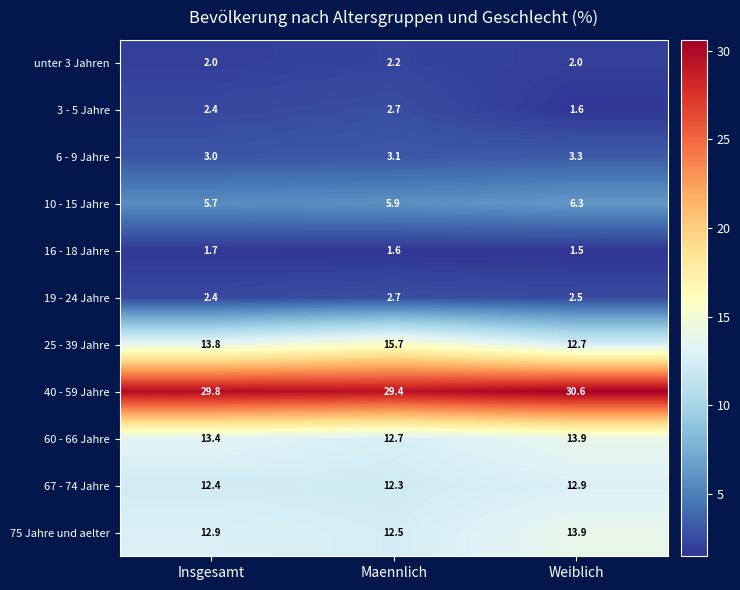

Which series has the widest spread of values?

25 - 39 Jahre